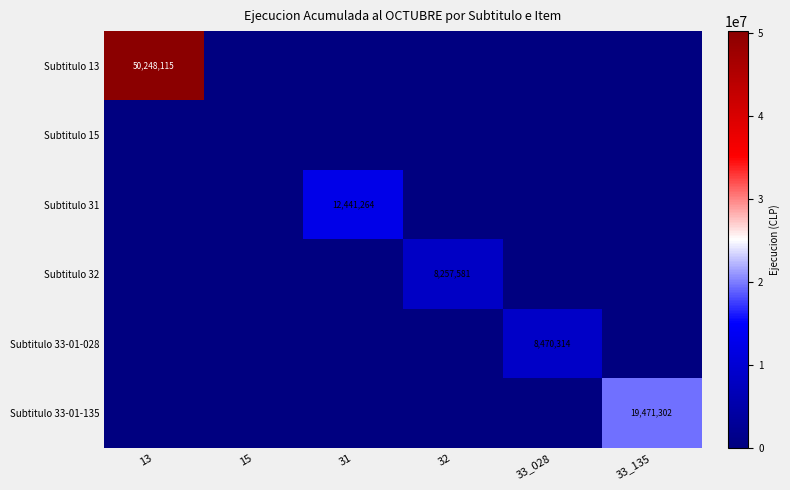

Which series changed the most between 13 and 32?

Subtitulo 13